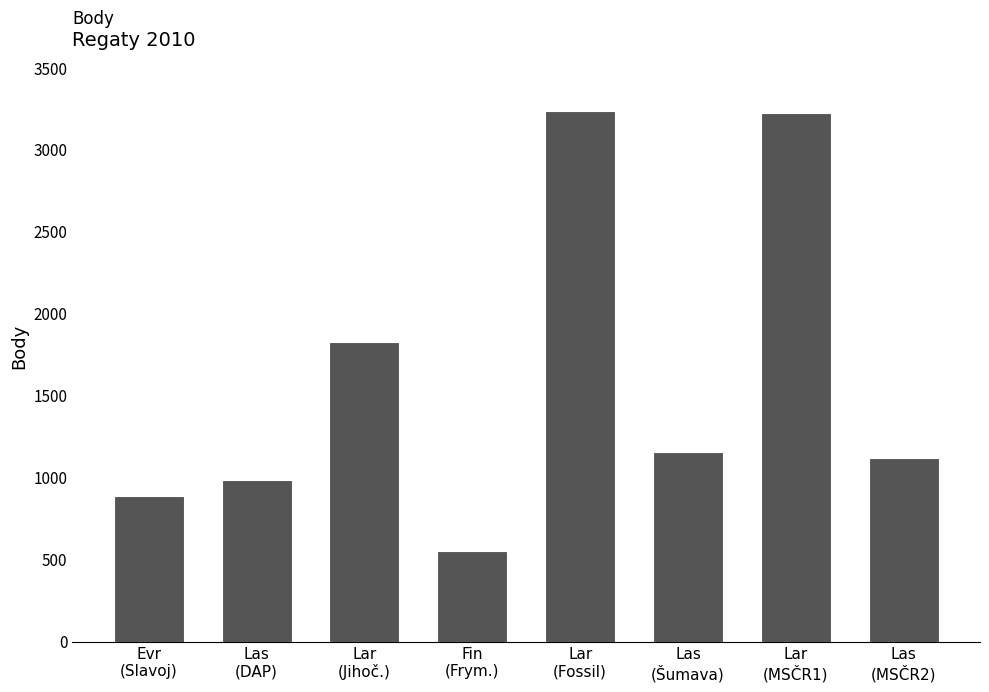

Which has a higher value, Lar
(MSČR1) or Evr
(Slavoj)?

Lar
(MSČR1)